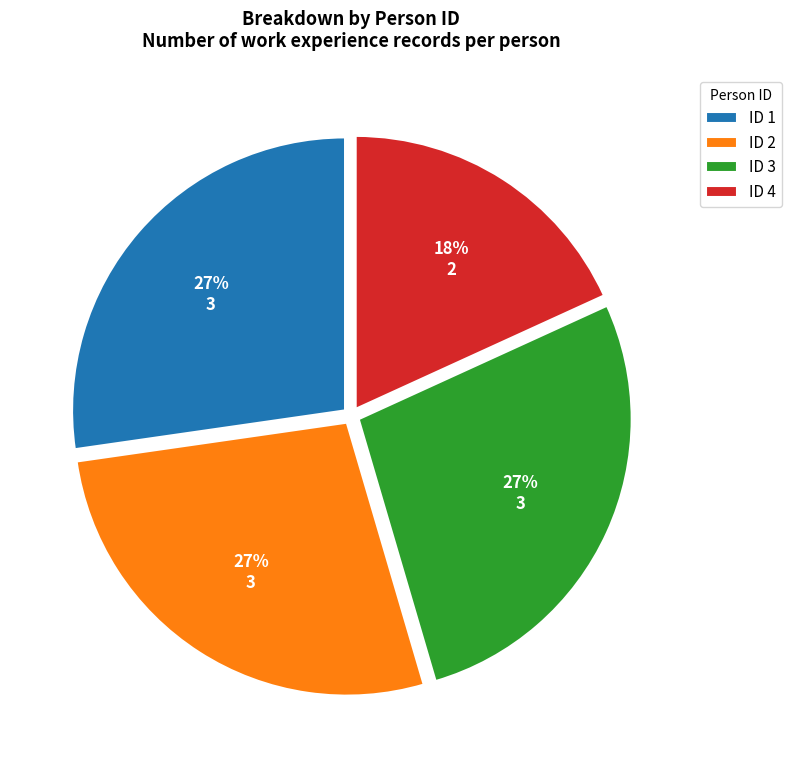

To the nearest percent, what portion does ID 4 represent?

18%